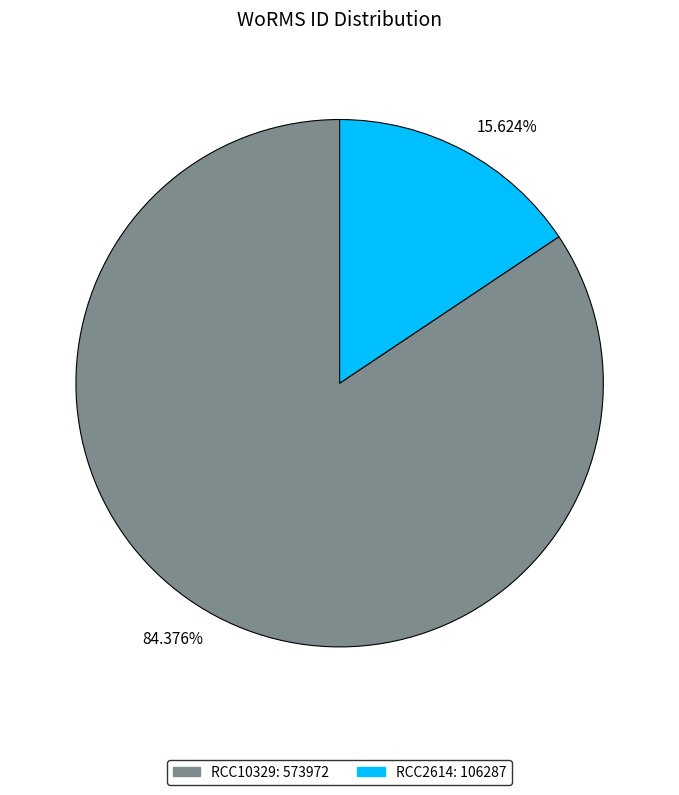

Rank the categories by value from highest to lowest.

84.376%, 15.624%